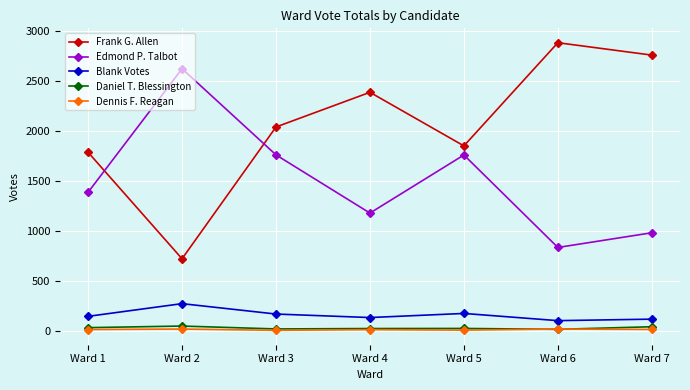

What is the difference between the maximum and minimum values in the Dennis F. Reagan series?

13